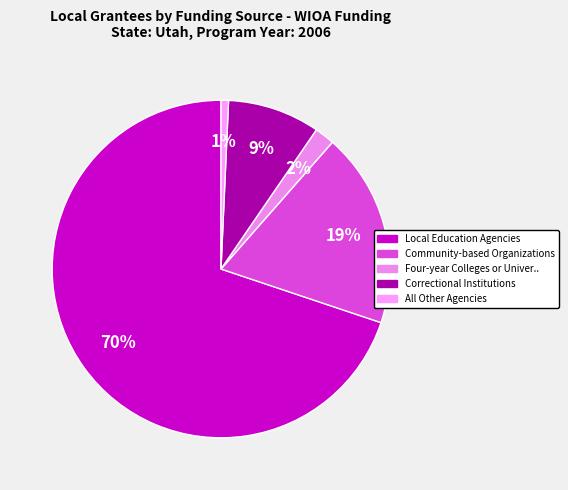

How many slices are in this pie chart?

5